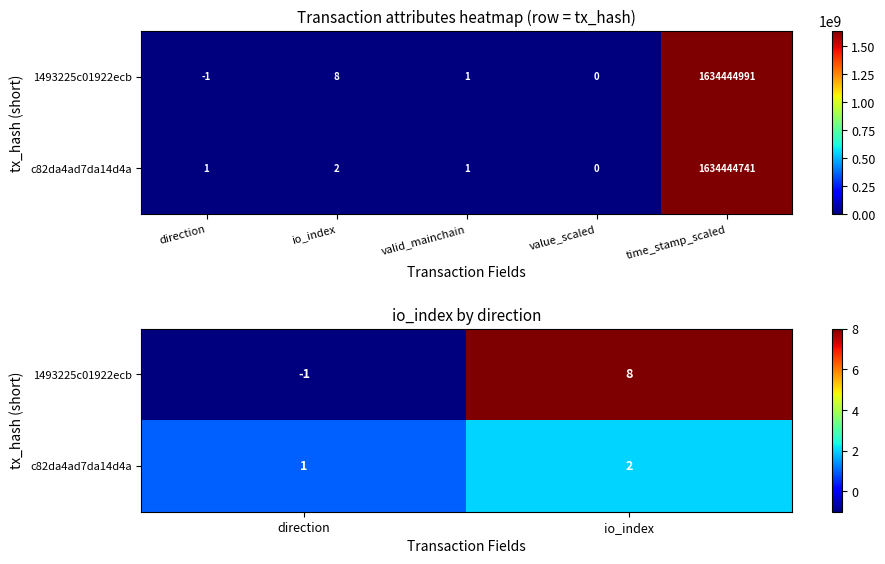

The 1493225c01922ecb series shows 11 at io_index. True or false?

False